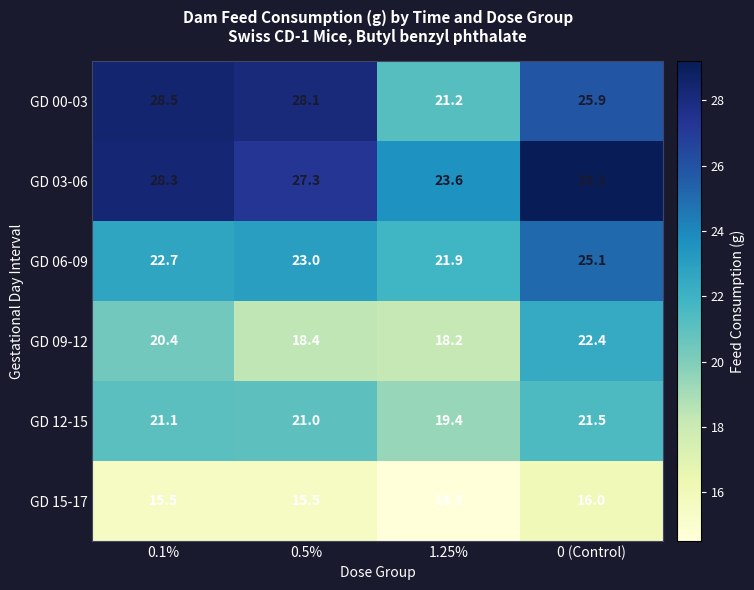

At which label does GD 09-12 first exceed 20?

0.1%